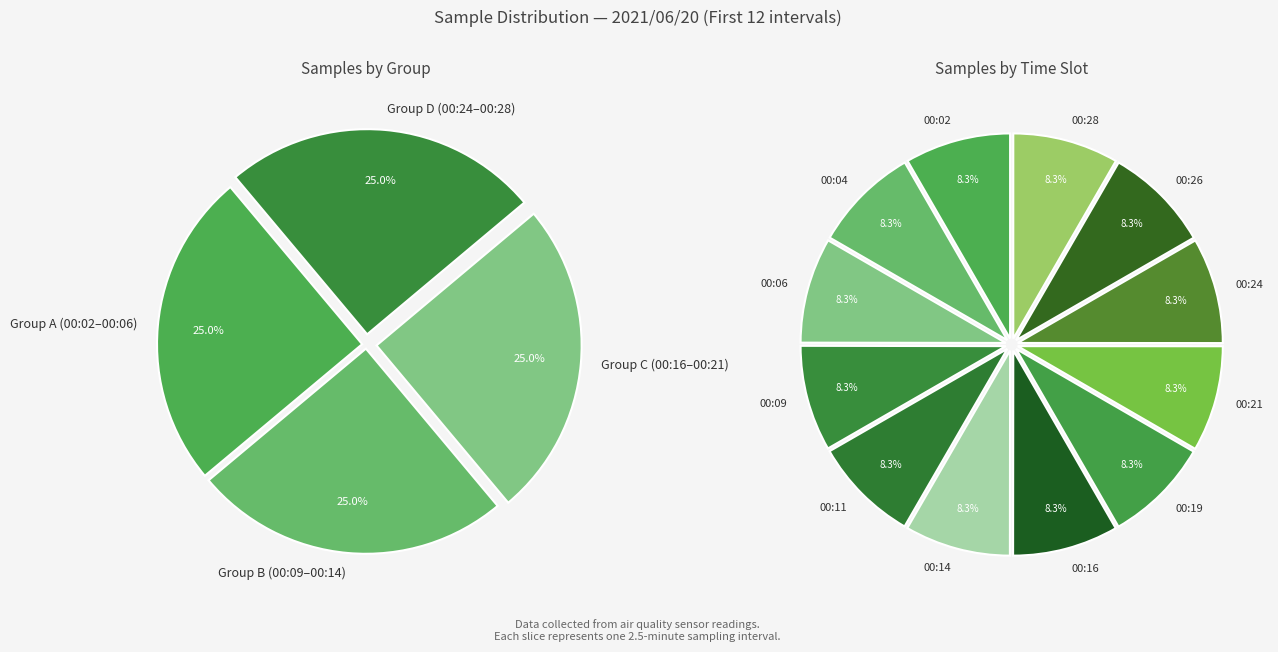

Approximately how many times larger is the value at 00:09 compared to 00:24?

1.0